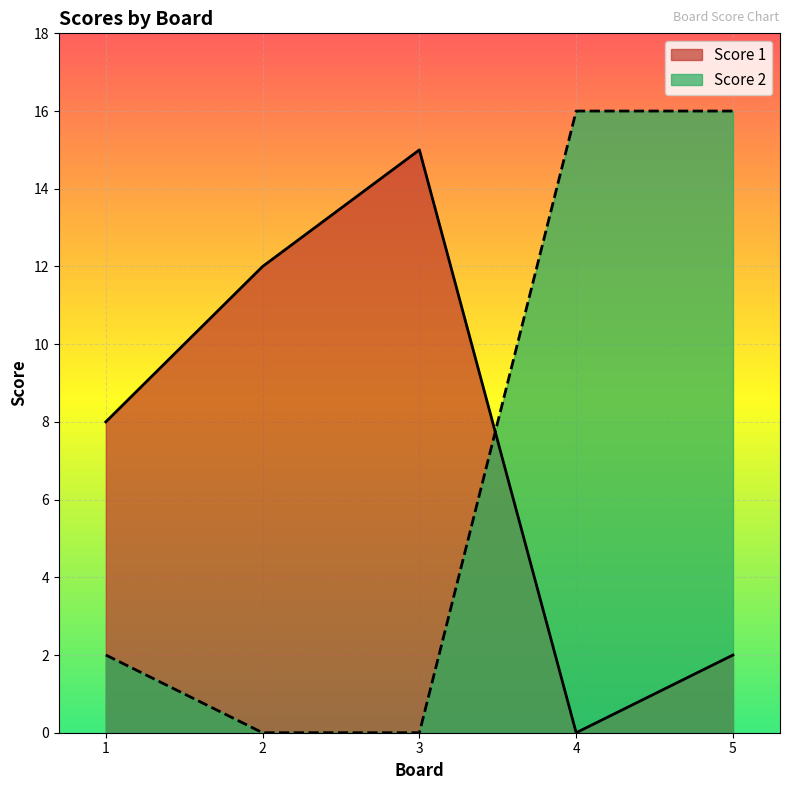

Which series has the largest total across all categories?

Score 1